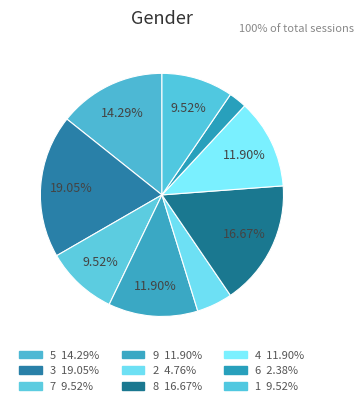

Which category has the smallest portion of the pie?

6